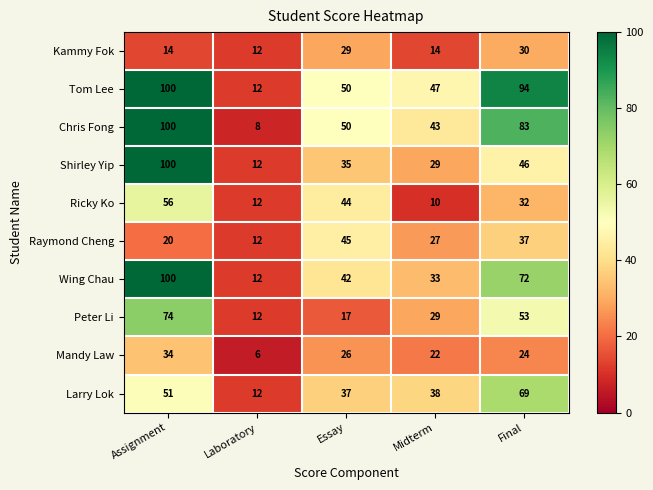

The Larry Lok series shows 12 at Laboratory. True or false?

True